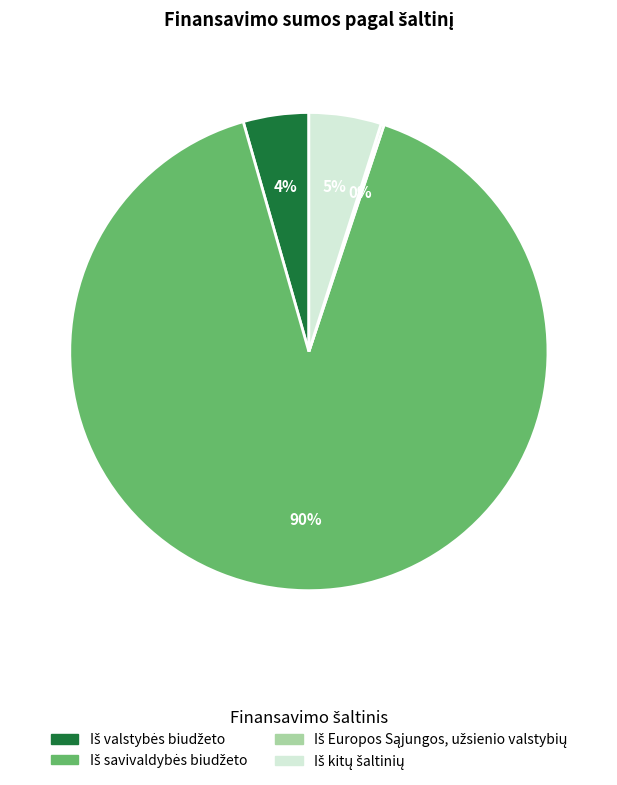

To the nearest percent, what is the average slice percentage?

25%